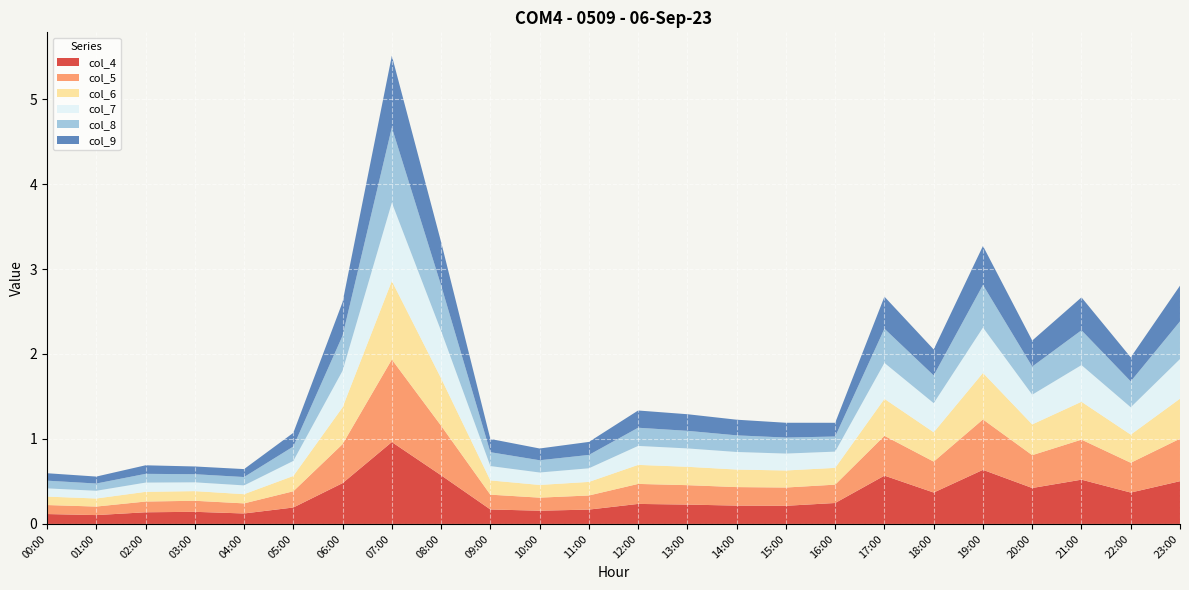

Reading left to right, list all the values displayed in this chart.

col_4: 0.1	0.1	0.1	0.1	0.1	0.2	0.5	1.0	0.6	0.2	0.2	0.2	0.2	0.2	0.2	0.2	0.2	0.6	0.4	0.6	0.4	0.5	0.4	0.5
col_5: 0.1	0.1	0.1	0.1	0.1	0.2	0.5	1.0	0.6	0.2	0.2	0.2	0.2	0.2	0.2	0.2	0.2	0.5	0.4	0.6	0.4	0.5	0.4	0.5
col_6: 0.1	0.1	0.1	0.1	0.1	0.2	0.4	0.9	0.6	0.2	0.1	0.2	0.2	0.2	0.2	0.2	0.2	0.4	0.3	0.5	0.4	0.4	0.3	0.5
col_7: 0.1	0.1	0.1	0.1	0.1	0.2	0.4	0.9	0.6	0.2	0.1	0.2	0.2	0.2	0.2	0.2	0.2	0.4	0.3	0.5	0.3	0.4	0.3	0.5
col_8: 0.1	0.1	0.1	0.1	0.1	0.2	0.4	0.9	0.5	0.2	0.1	0.2	0.2	0.2	0.2	0.2	0.2	0.4	0.3	0.5	0.3	0.4	0.3	0.4
col_9: 0.1	0.1	0.1	0.1	0.1	0.2	0.4	0.8	0.5	0.2	0.1	0.2	0.2	0.2	0.2	0.2	0.2	0.4	0.3	0.5	0.3	0.4	0.3	0.4